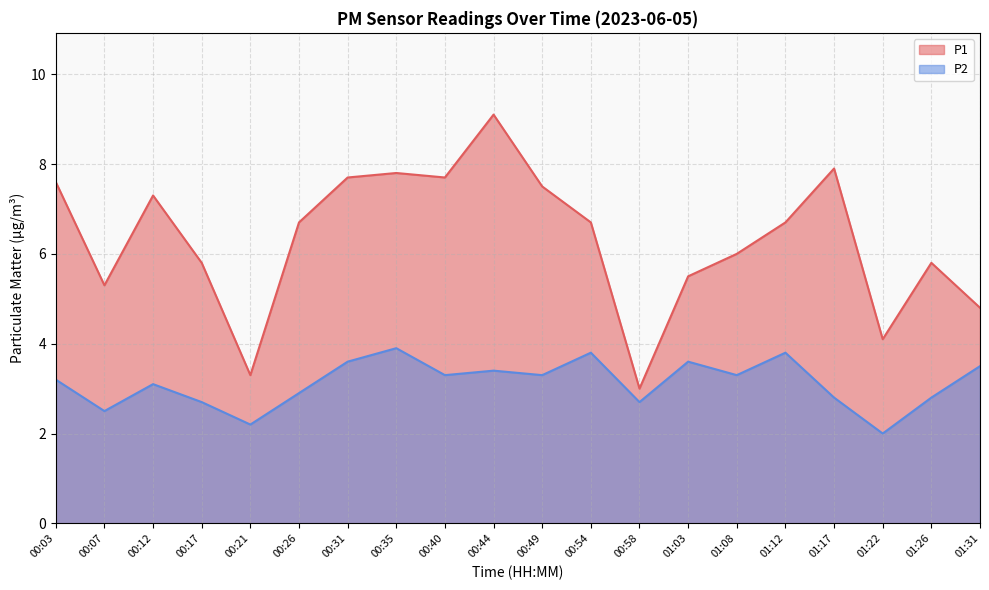

What is the sum of the P1 values at 00:21 and 00:49?

10.8